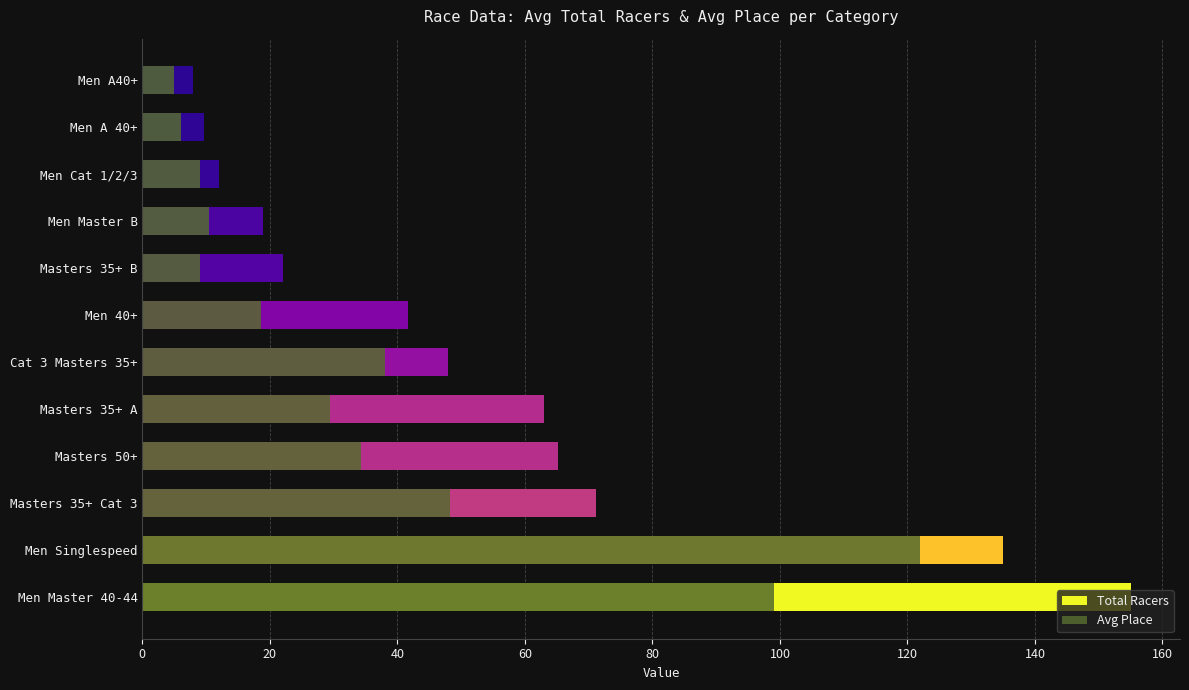

Count the number of categories in the chart.

12